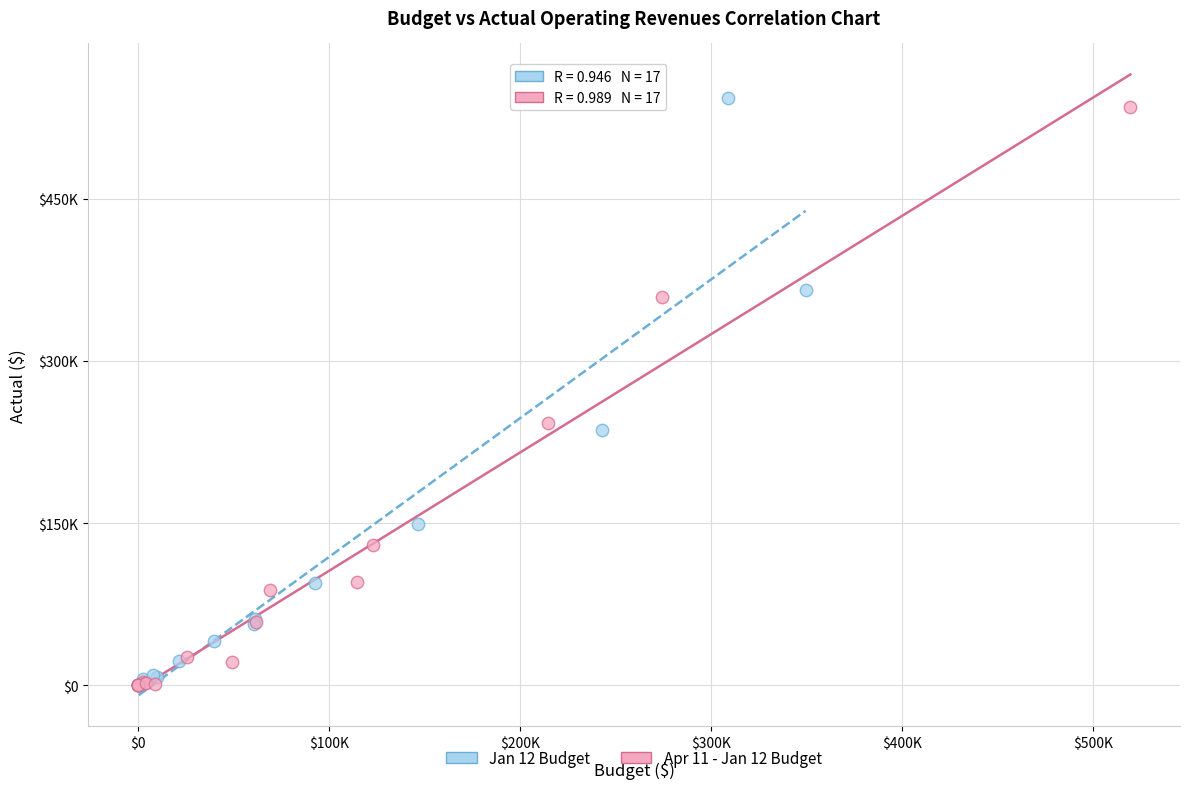

Which series has the widest spread of Y values?

Jan 12 Budget